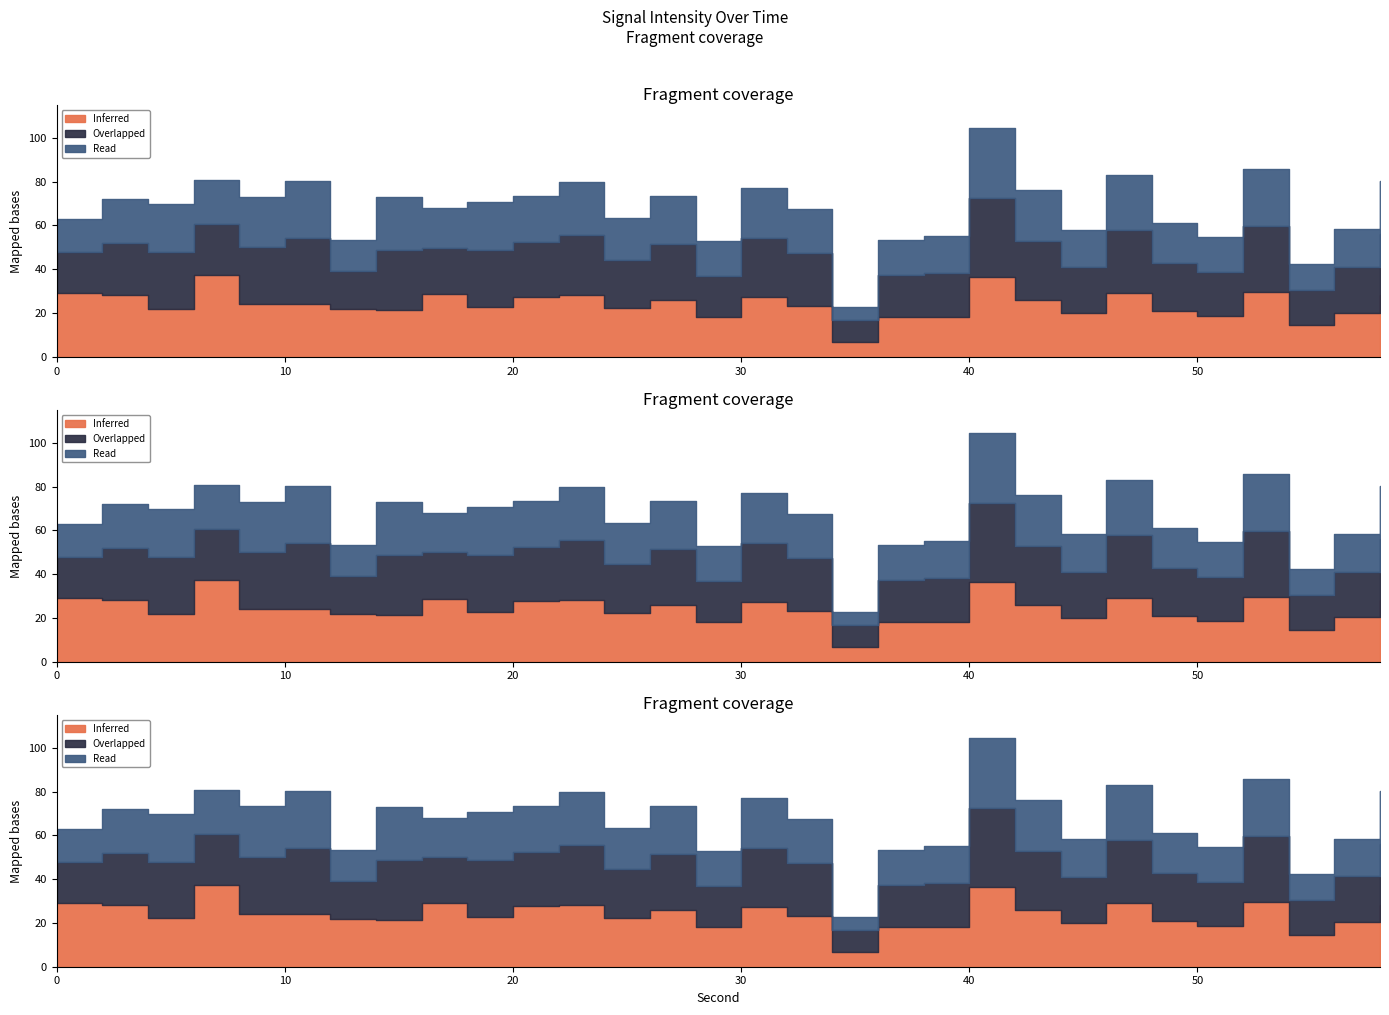

How many series are shown in this chart?

3